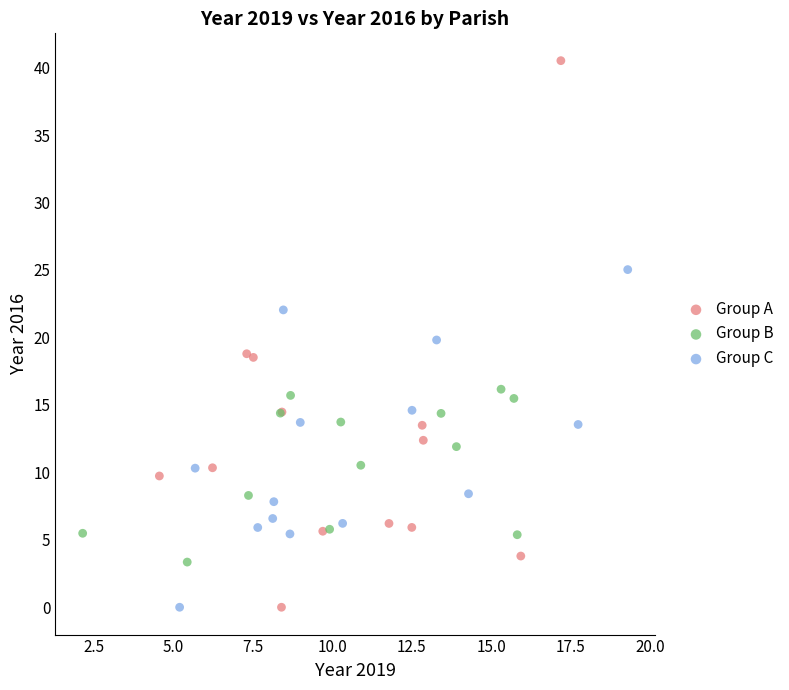

Which series reaches the maximum Y coordinate?

Group A